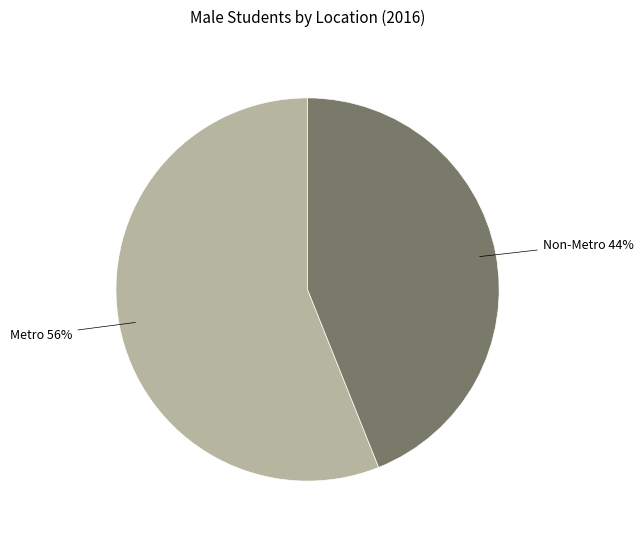

To the nearest percent, what is the average slice percentage?

50%